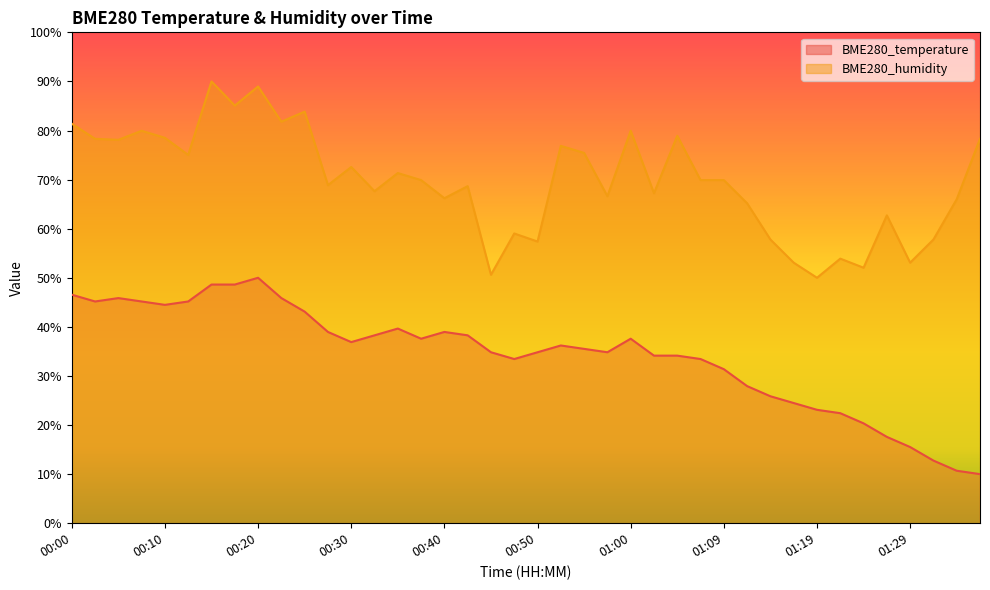

What is the total value across all series at 01:26?

80.3